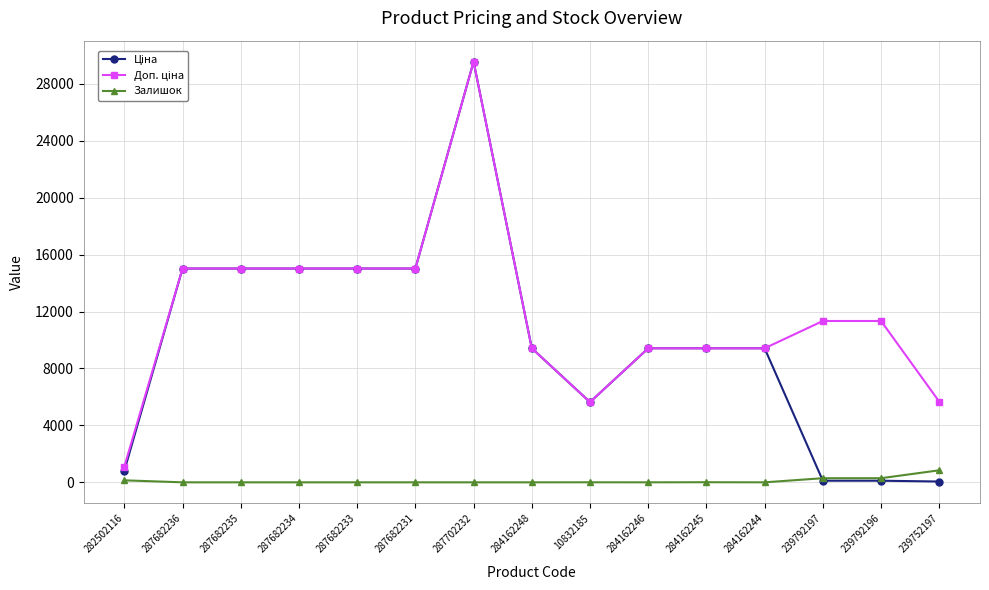

True or false: Залишок has a value of 0.0 at 287682231.

True